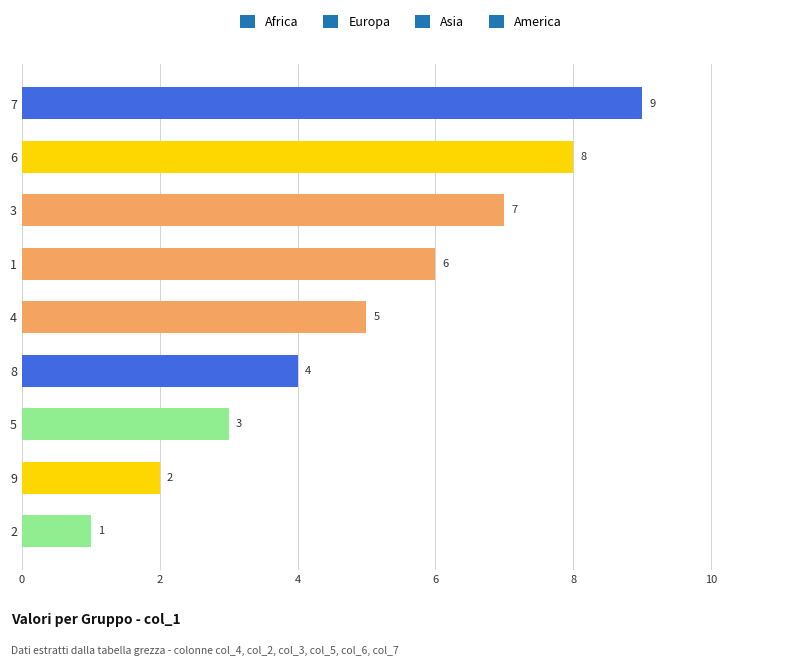

Is it true that the value at 1 is 6?

True